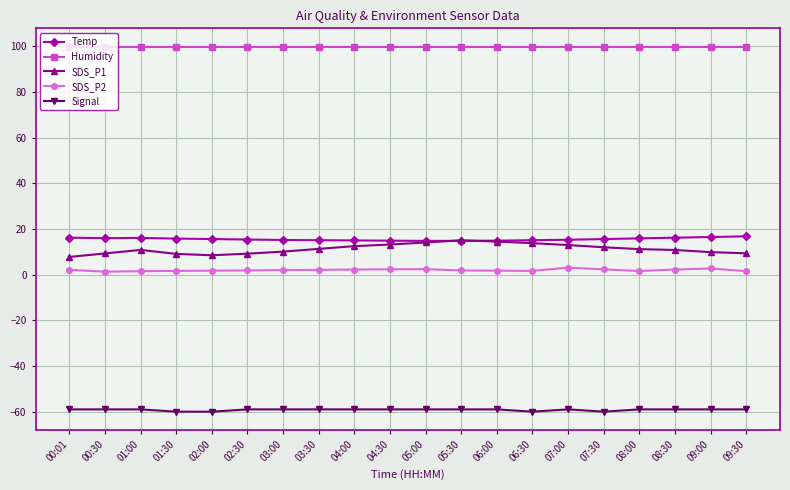

True or false: Signal has more than 0 interior local peaks.

True